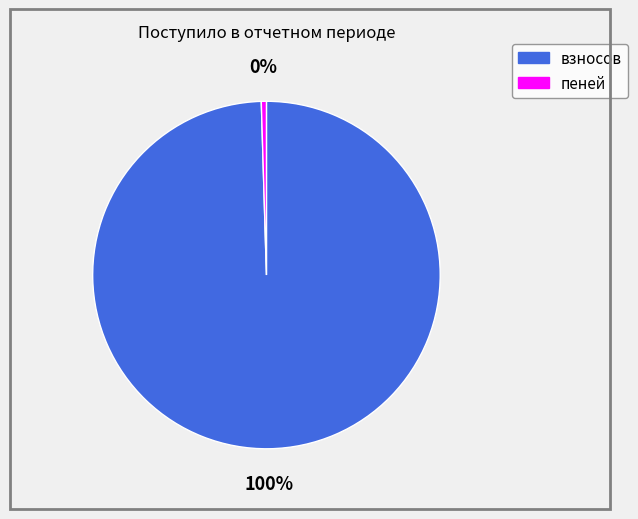

Does any single category account for the majority?

Yes